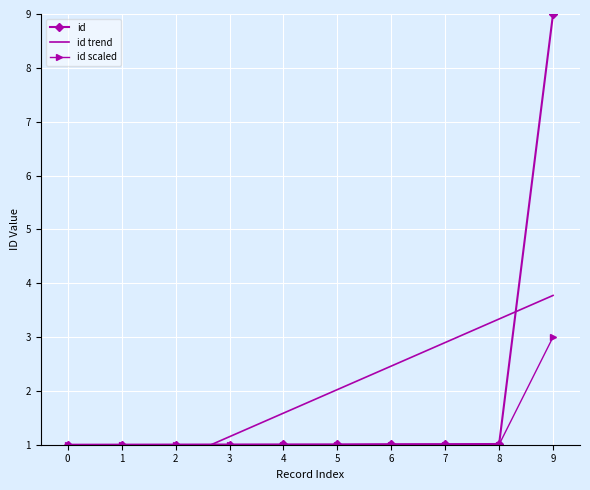

What value does the id scaled series have at 4?

1.0